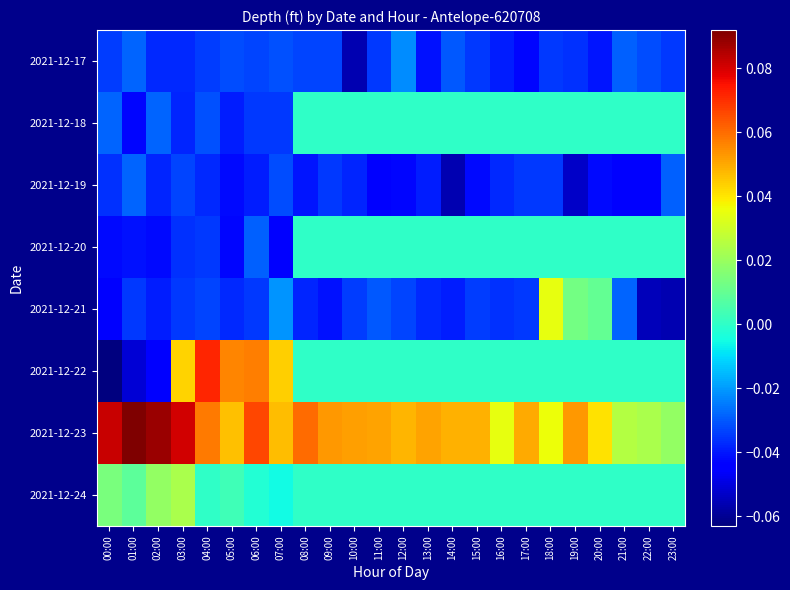

Rank the series by their maximum value, from lowest to highest.

2021-12-19, 2021-12-17, 2021-12-18, 2021-12-20, 2021-12-24, 2021-12-21, 2021-12-22, 2021-12-23